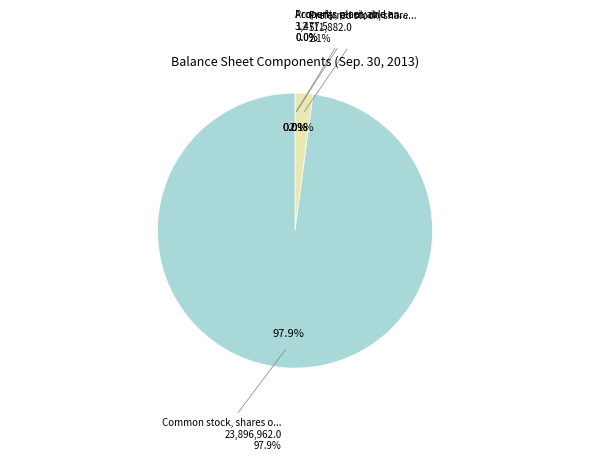

What is the total percentage of Accounts receivable and accrued unbilled and Common stock, shares outstanding?

97.9%